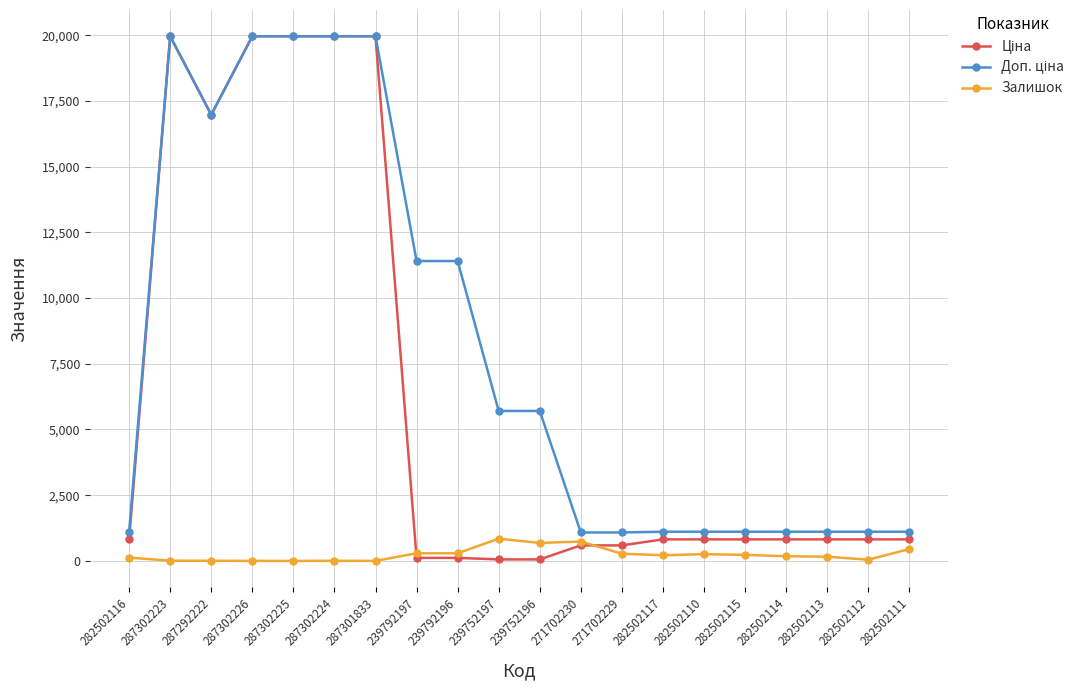

What is the maximum value shown in the chart?

19964.2